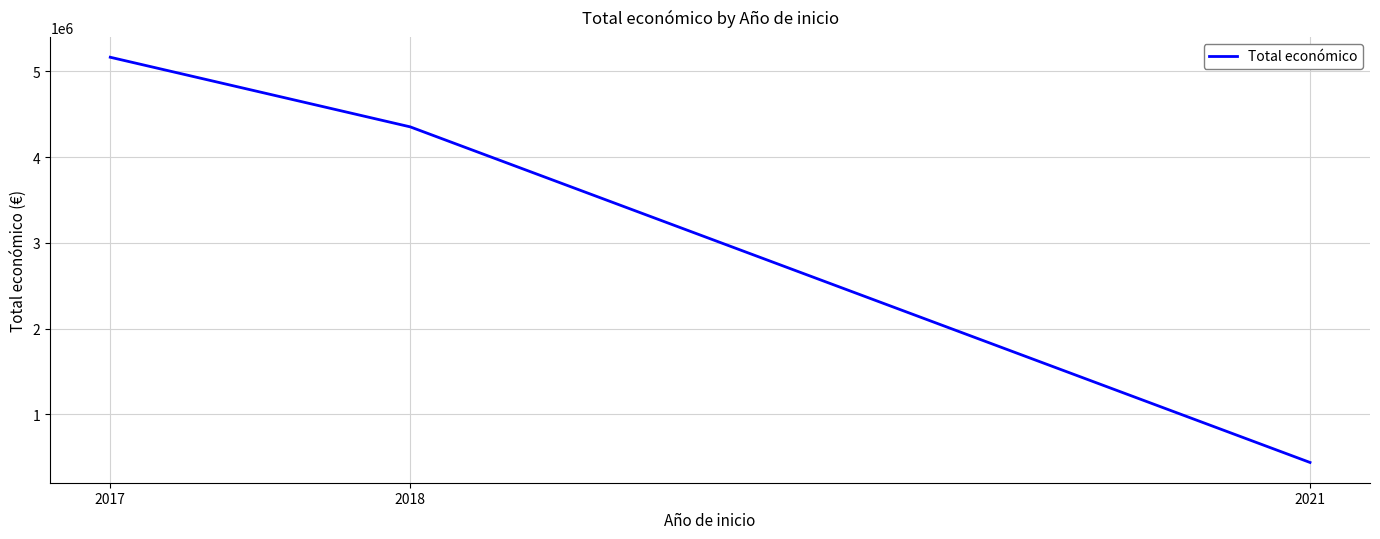

What is the difference between the maximum and second lowest values?

811425